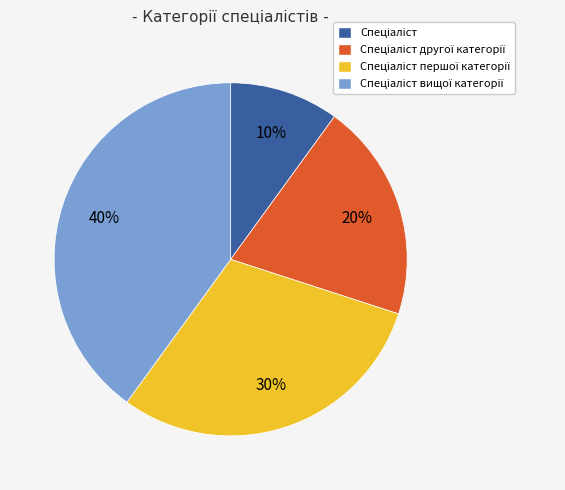

To the nearest percent, what is the difference between the largest and smallest slice percentages?

30%